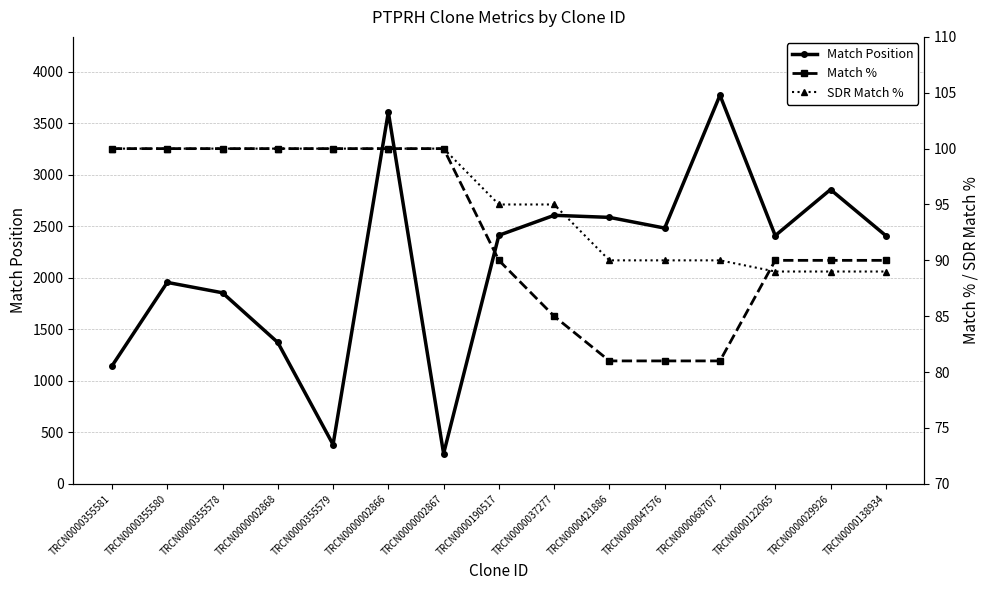

Is the value of Match Position at TRCN0000138934 greater than the value of Match % at TRCN0000138934?

Yes